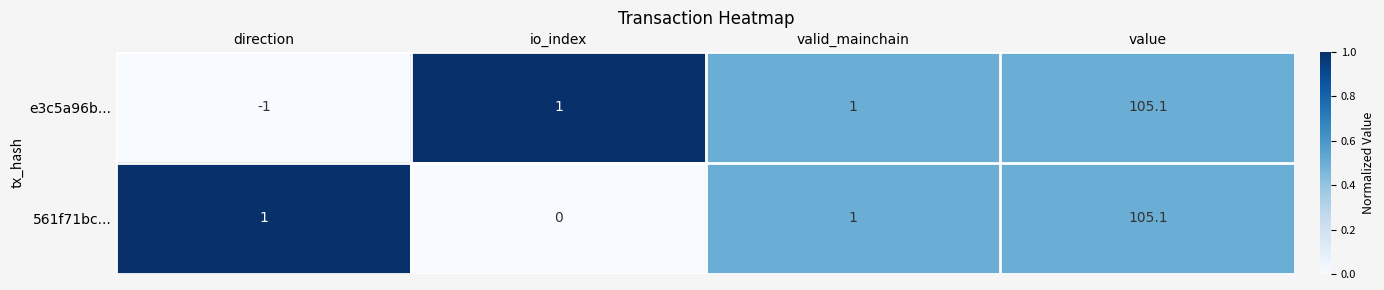

Which series changed the most between io_index and value?

561f71bc...